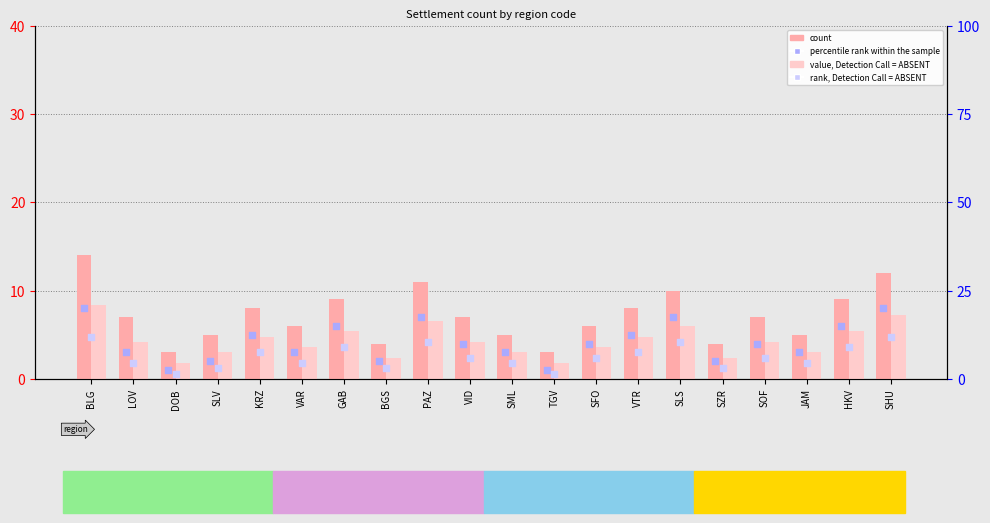

Which series has the largest Y range (max minus min)?

percentile rank within the sample